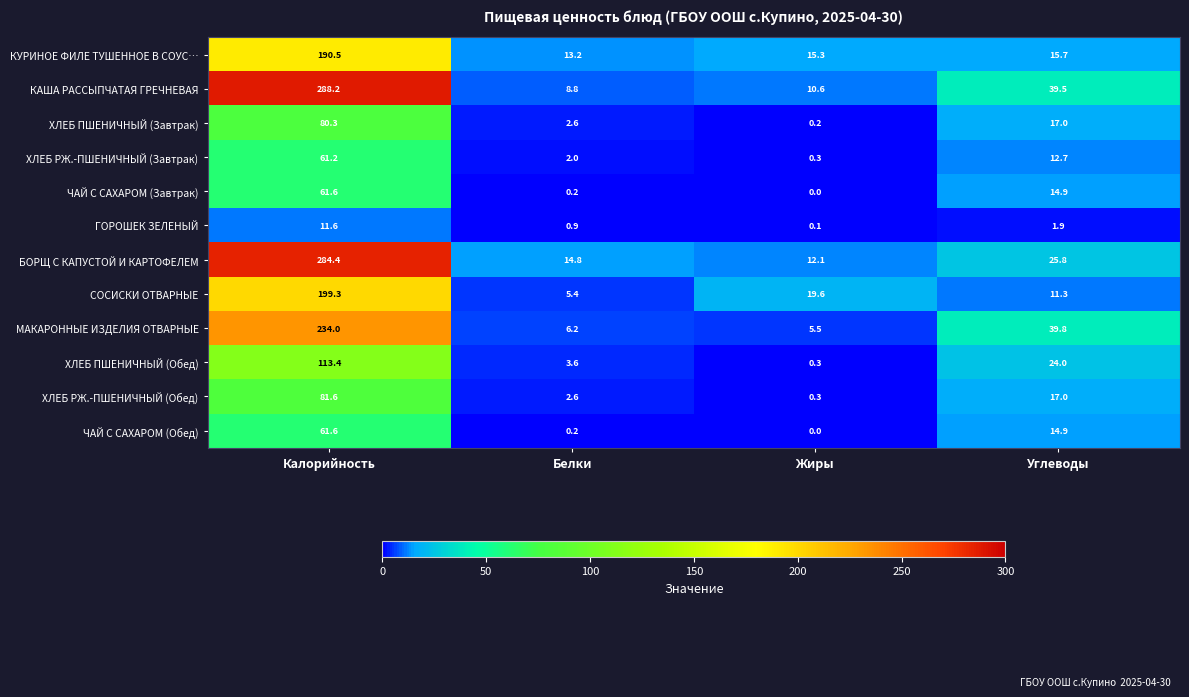

List the labels in order of ХЛЕБ РЖ.-ПШЕНИЧНЫЙ (Обед) value, smallest first.

Жиры, Белки, Углеводы, Калорийность